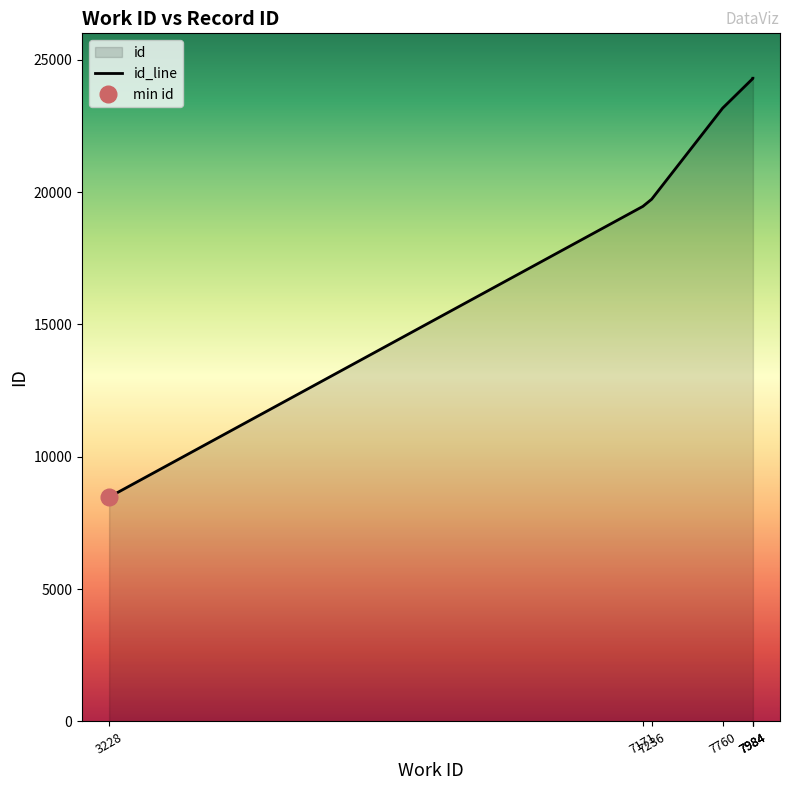

What is the ratio of the value at 7984 to the value at 7171?

1.2